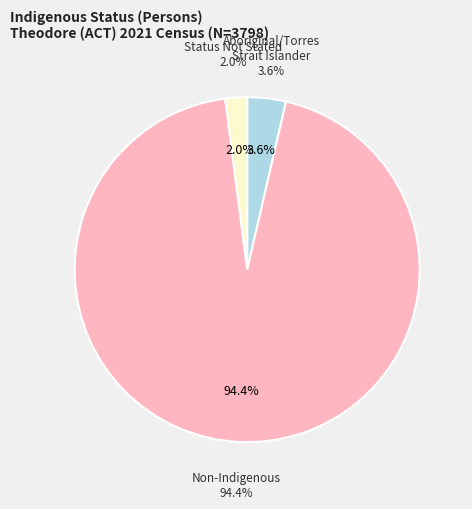

What is the total percentage of Indigenous status not stated and Non-Indigenous?

96.4%